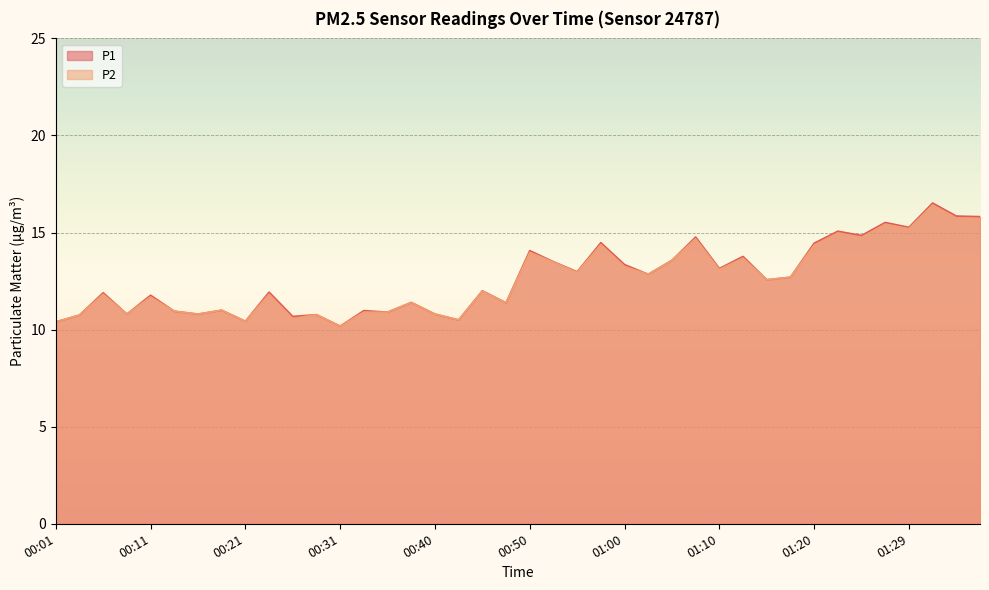

How many values in the P1 series are below 12?

19